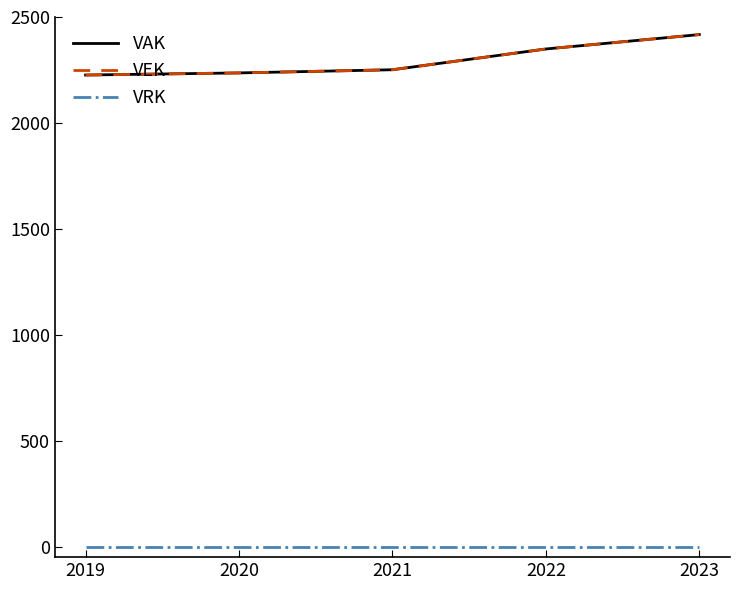

Does the chart display data point markers on the line(s)?

No